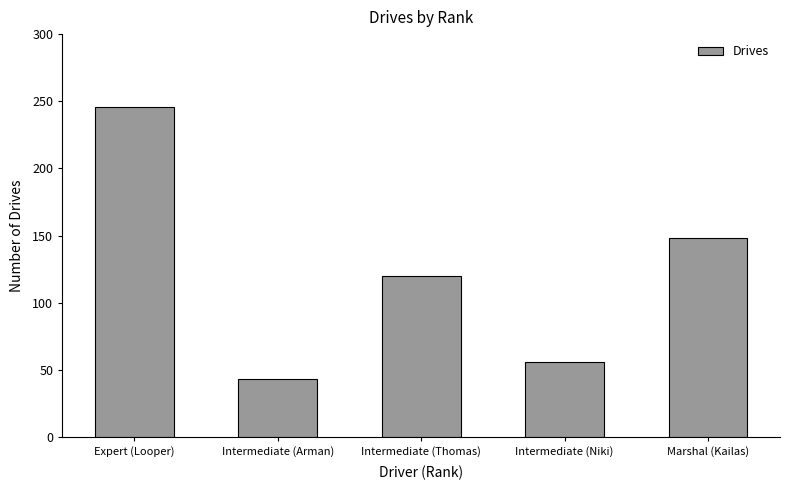

Where is the data nearest to the value 144?

Marshal (Kailas)